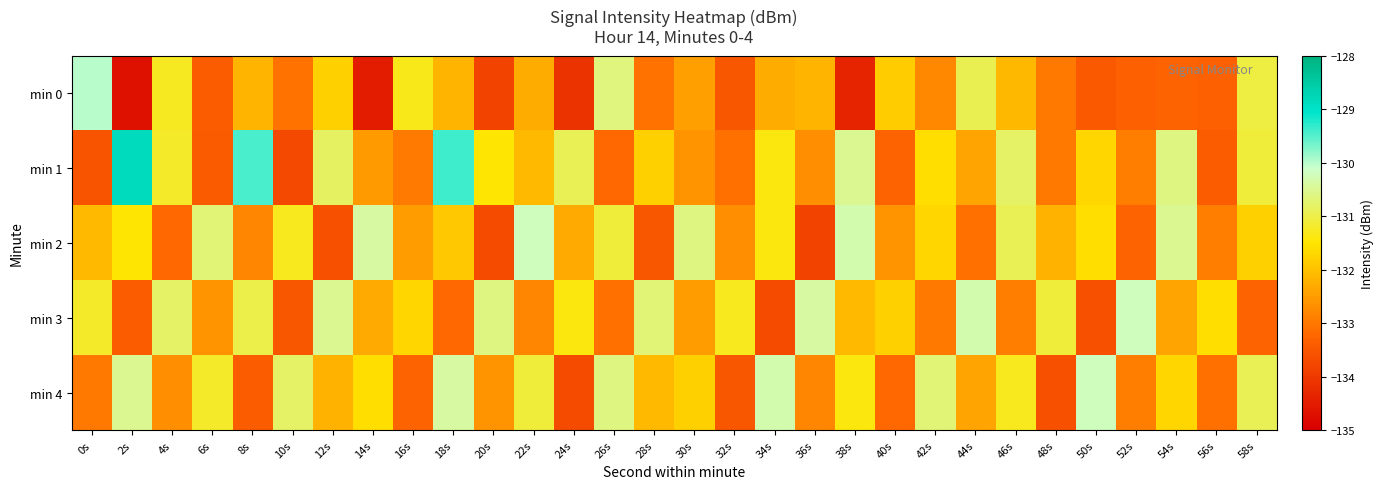

Between 8s and 20s, which is larger?

8s